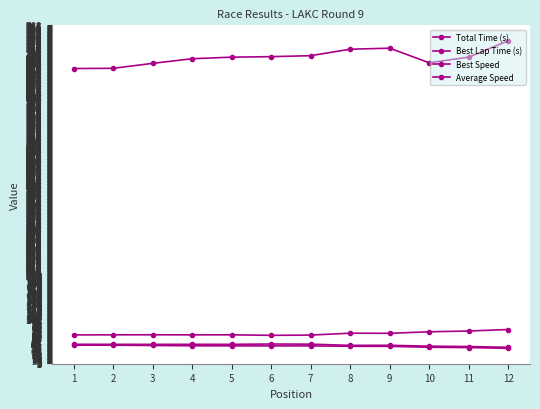

Is it true that Best Speed equals 10.7 at 3?

False